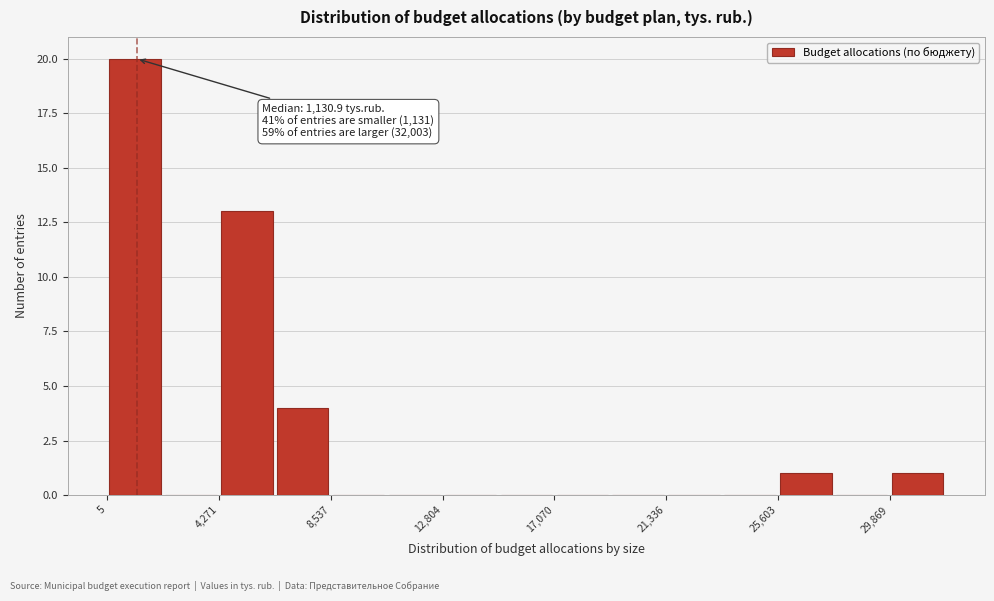

Which range on the x-axis has the tallest bar?

0 to 2000